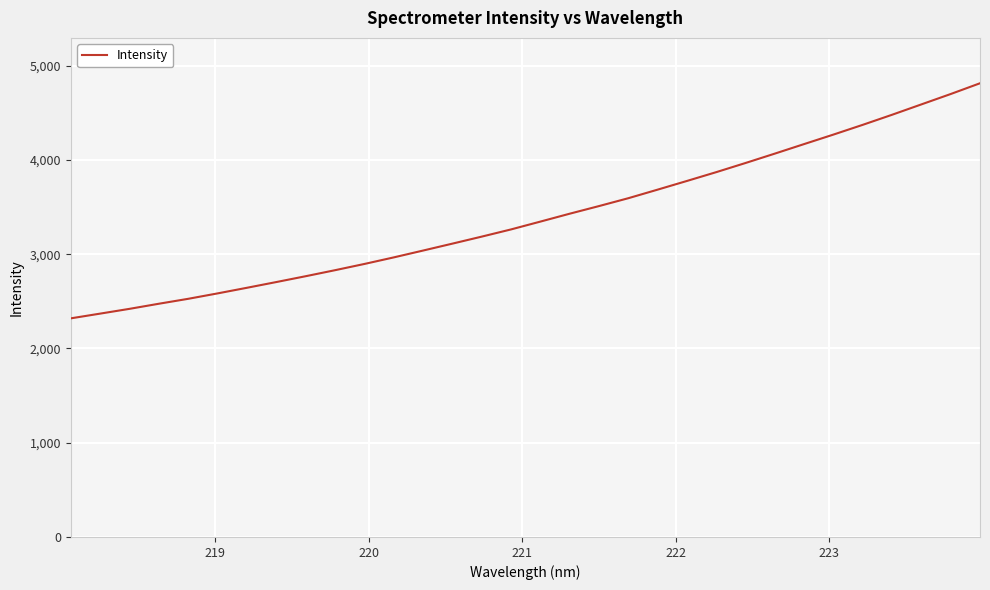

What is the difference between the maximum and minimum values?

2493.7